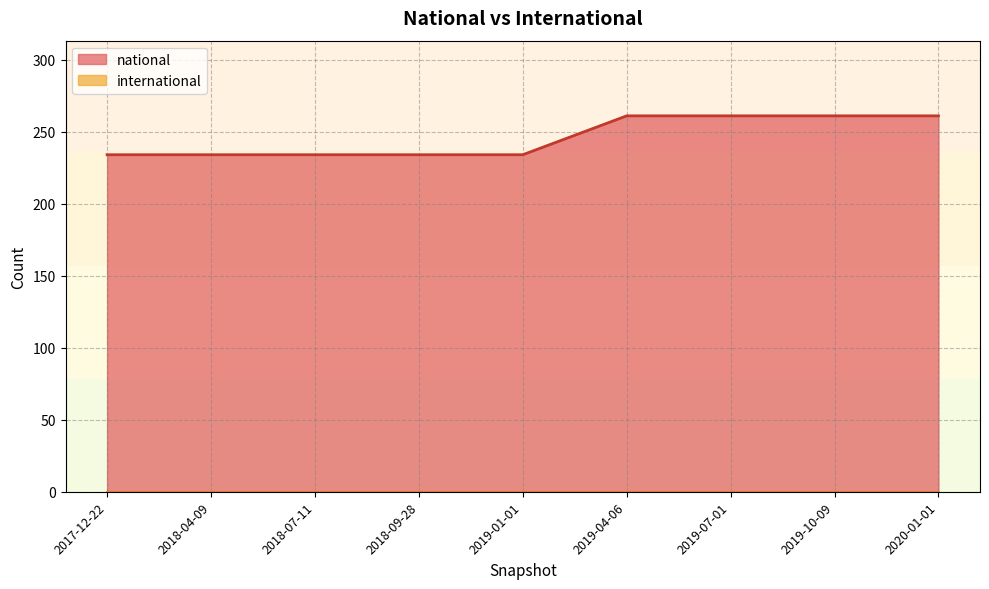

Reading right to left, list all the values displayed in this chart.

national: 2017-12-22=234	2018-07-11=234	2018-09-28=234	2019-04-06=261	2019-10-09=261	2019-01-01=234	2019-07-01=261	2018-04-09=234	2020-01-01=261
international: 2017-12-22=0	2018-07-11=0	2018-09-28=0	2019-04-06=0	2019-10-09=0	2019-01-01=0	2019-07-01=0	2018-04-09=0	2020-01-01=0